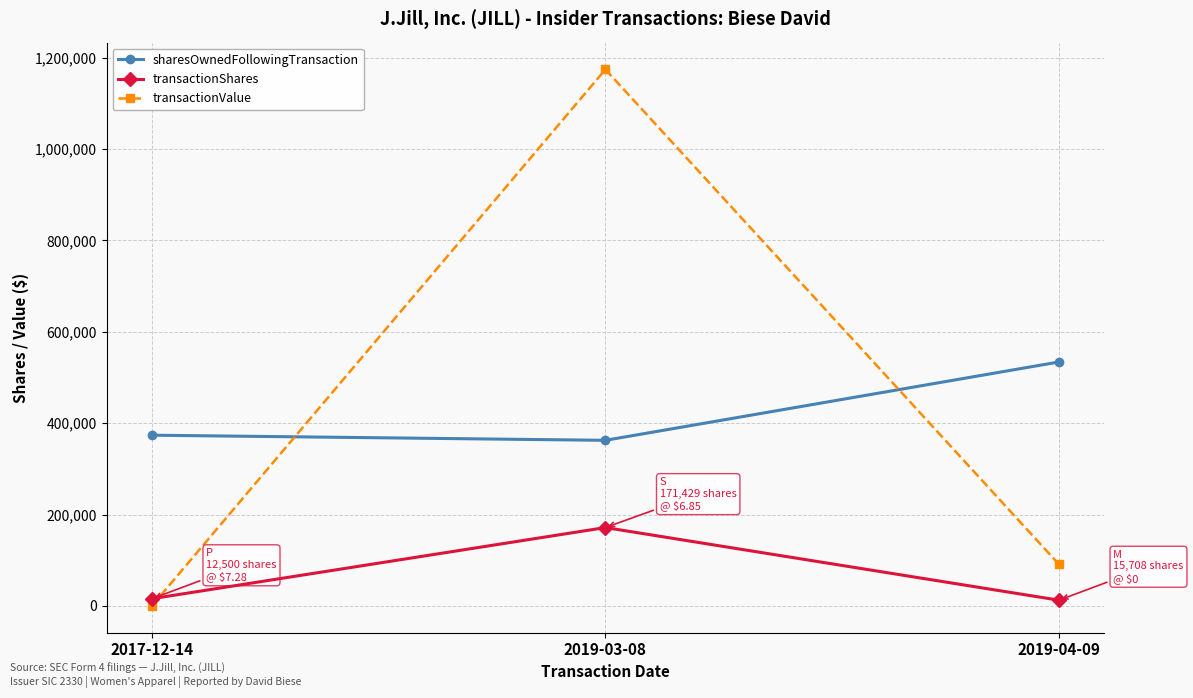

Which series changed the most between 2019-03-08 and 2019-04-09?

transactionValue